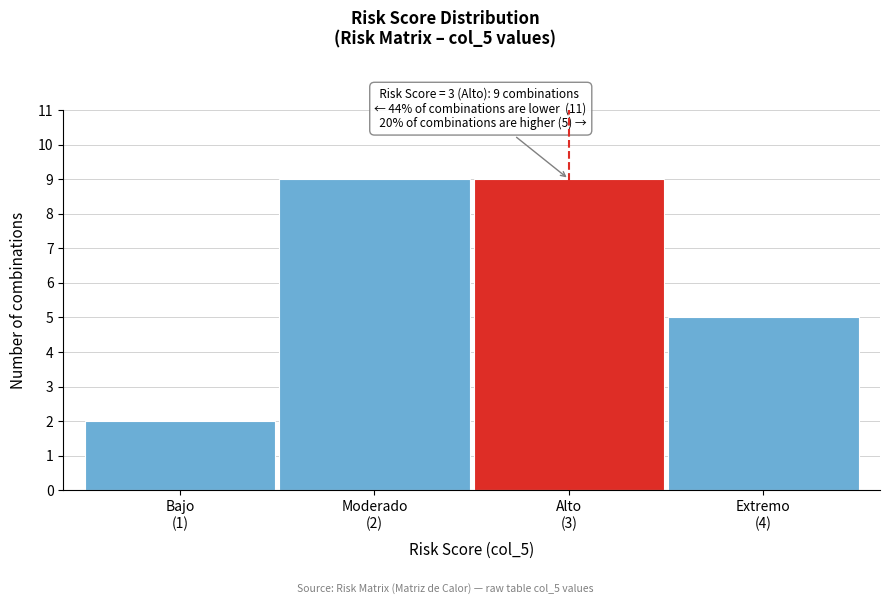

Reading left to right, extract all data points from this chart.

2	9	9	5